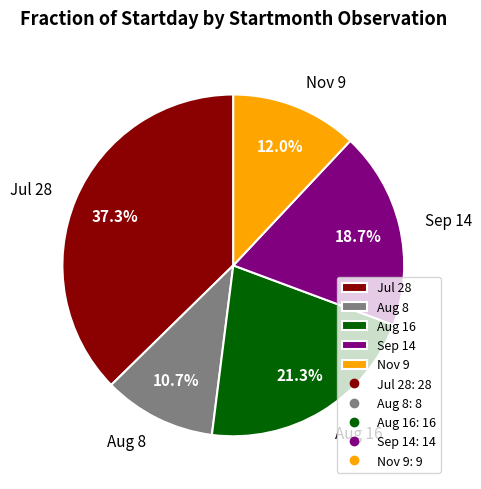

Does any single category account for the majority?

No